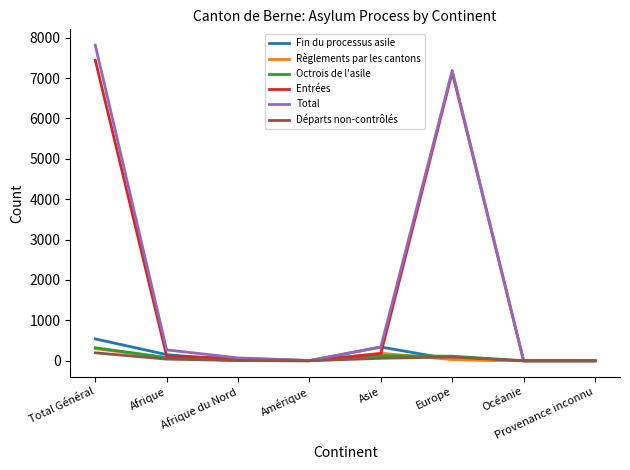

Which label corresponds to the largest value in the chart?

Total Général